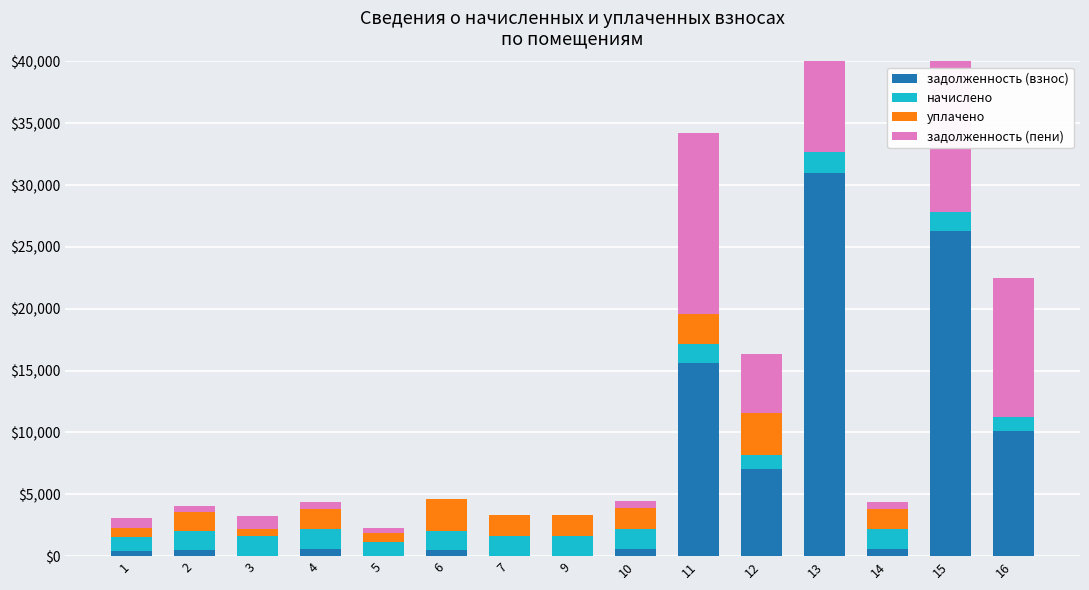

At which category does the chart reach its minimum across all series?

3